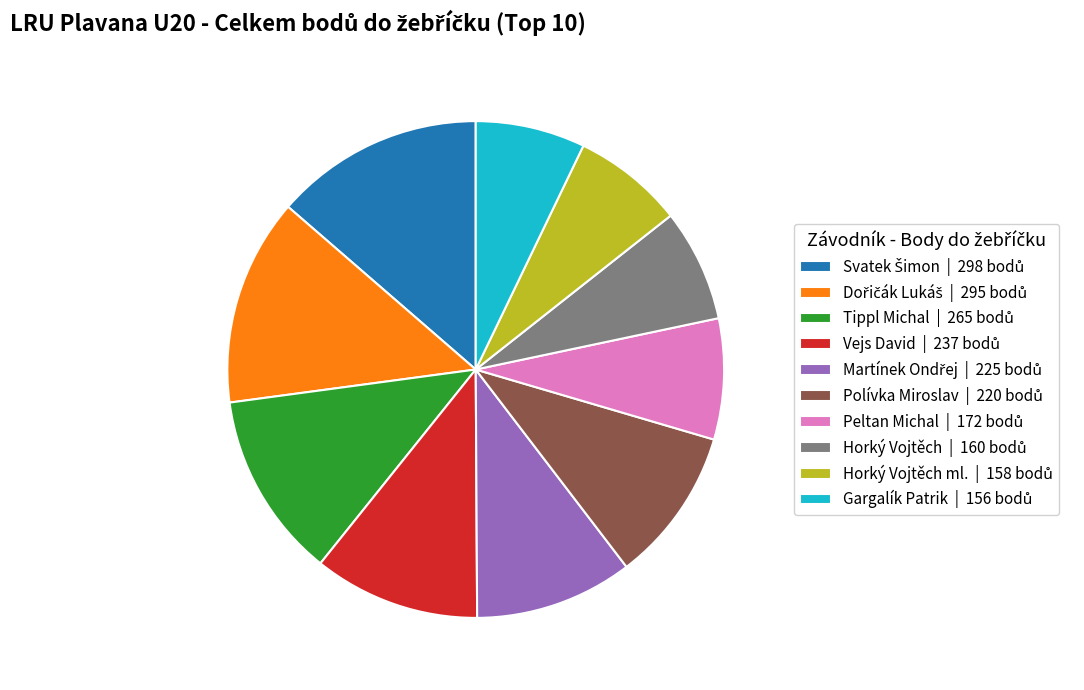

Does any single category account for the majority?

No